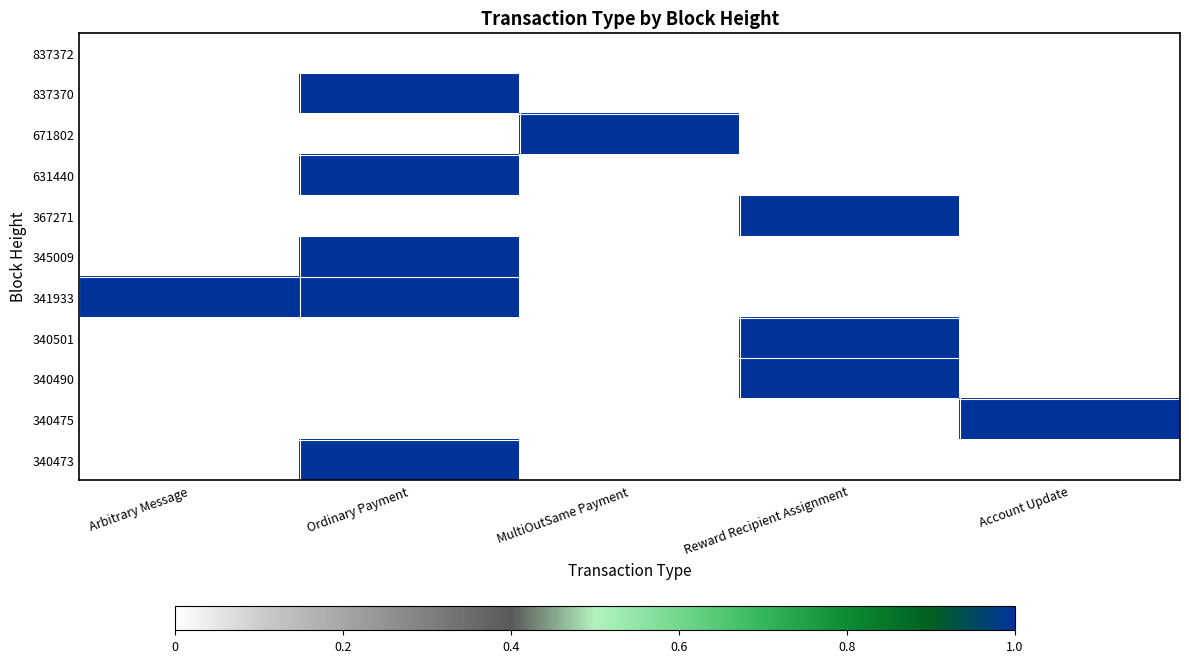

Reading left to right, extract all data points from this chart.

837372: Arbitrary Message=0	Ordinary Payment=0	MultiOutSame Payment=0	Reward Recipient Assignment=0	Account Update=0
837370: Arbitrary Message=0	Ordinary Payment=1	MultiOutSame Payment=0	Reward Recipient Assignment=0	Account Update=0
671802: Arbitrary Message=0	Ordinary Payment=0	MultiOutSame Payment=1	Reward Recipient Assignment=0	Account Update=0
631440: Arbitrary Message=0	Ordinary Payment=1	MultiOutSame Payment=0	Reward Recipient Assignment=0	Account Update=0
367271: Arbitrary Message=0	Ordinary Payment=0	MultiOutSame Payment=0	Reward Recipient Assignment=1	Account Update=0
345009: Arbitrary Message=0	Ordinary Payment=1	MultiOutSame Payment=0	Reward Recipient Assignment=0	Account Update=0
341933: Arbitrary Message=1	Ordinary Payment=1	MultiOutSame Payment=0	Reward Recipient Assignment=0	Account Update=0
340501: Arbitrary Message=0	Ordinary Payment=0	MultiOutSame Payment=0	Reward Recipient Assignment=1	Account Update=0
340490: Arbitrary Message=0	Ordinary Payment=0	MultiOutSame Payment=0	Reward Recipient Assignment=1	Account Update=0
340475: Arbitrary Message=0	Ordinary Payment=0	MultiOutSame Payment=0	Reward Recipient Assignment=0	Account Update=1
340473: Arbitrary Message=0	Ordinary Payment=1	MultiOutSame Payment=0	Reward Recipient Assignment=0	Account Update=0